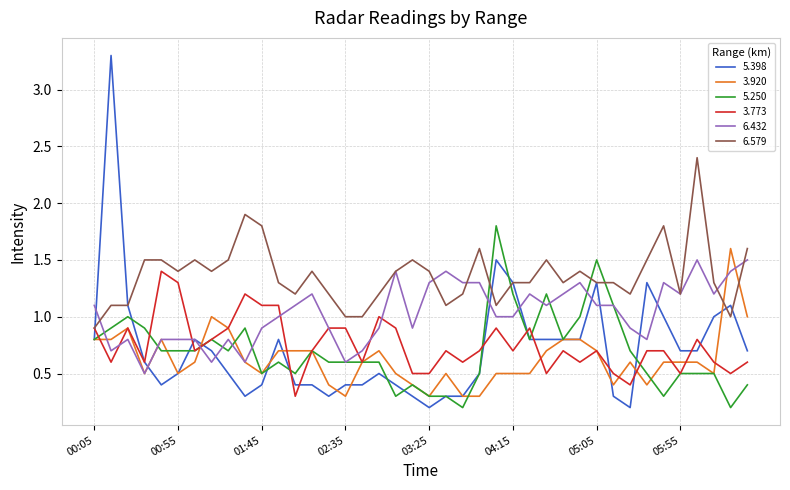

How many times do 6.579 and 3.920 cross each other?

2